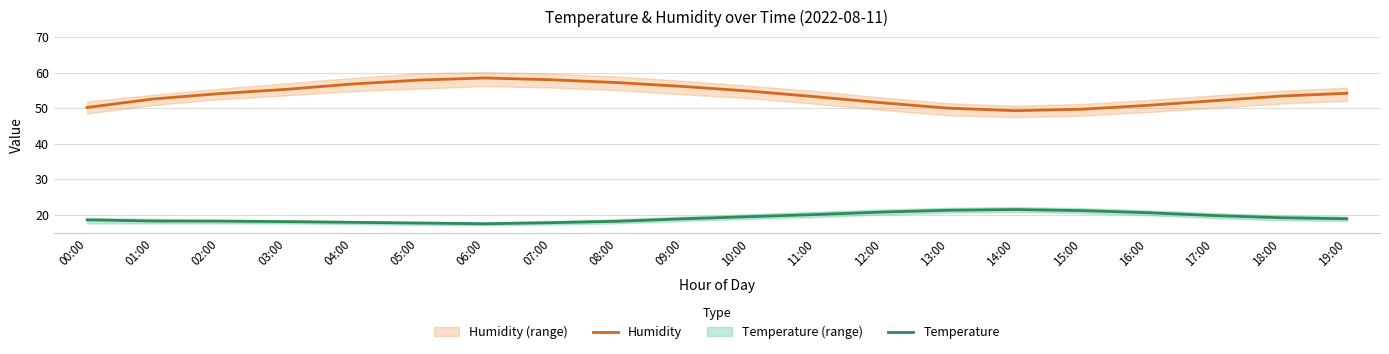

What is the value of the Temperature point at the 11th from the left?

19.5